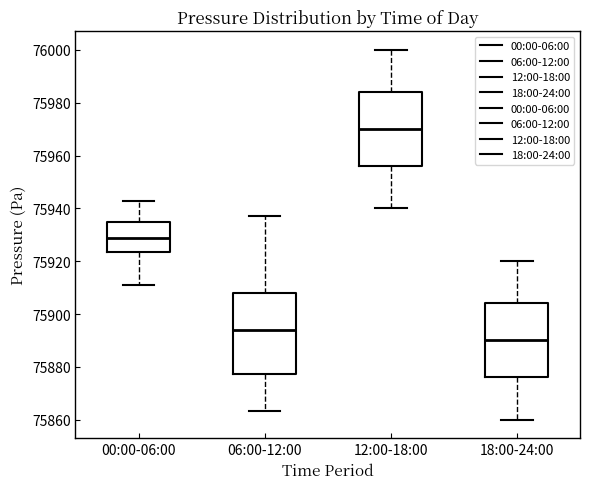

Reading left to right, read every box against the y-axis: the position of its median line, the range the box covers, and the ends of its whiskers. The values are not printed on the chart, so give them approximately, as read against the axis.

00:00-06:00: median 75928, box 75924 to 75934, whiskers 75912 to 75942
06:00-12:00: median 75894, box 75878 to 75908, whiskers 75864 to 75938
12:00-18:00: median 75970, box 75956 to 75984, whiskers 75940 to 76000
18:00-24:00: median 75890, box 75876 to 75904, whiskers 75860 to 75920